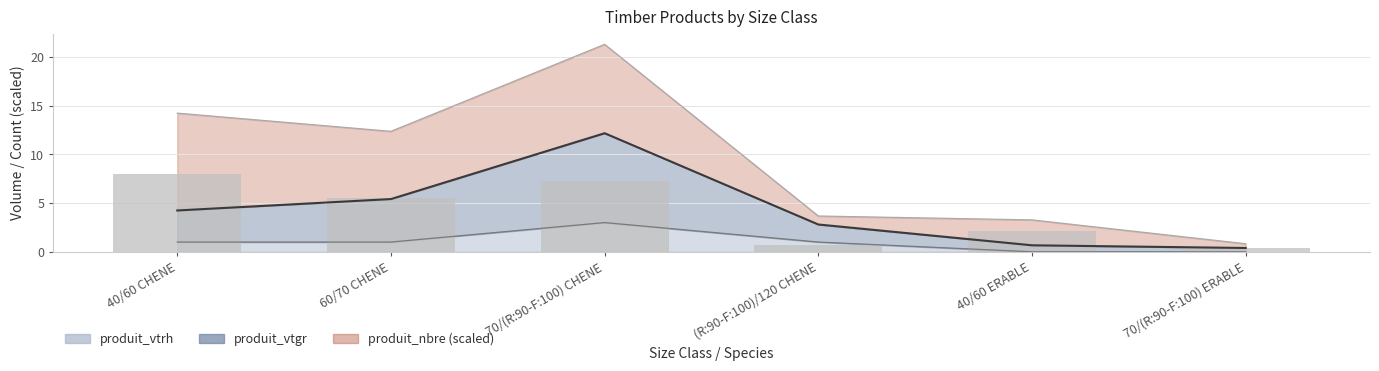

Are the bars horizontal?

No